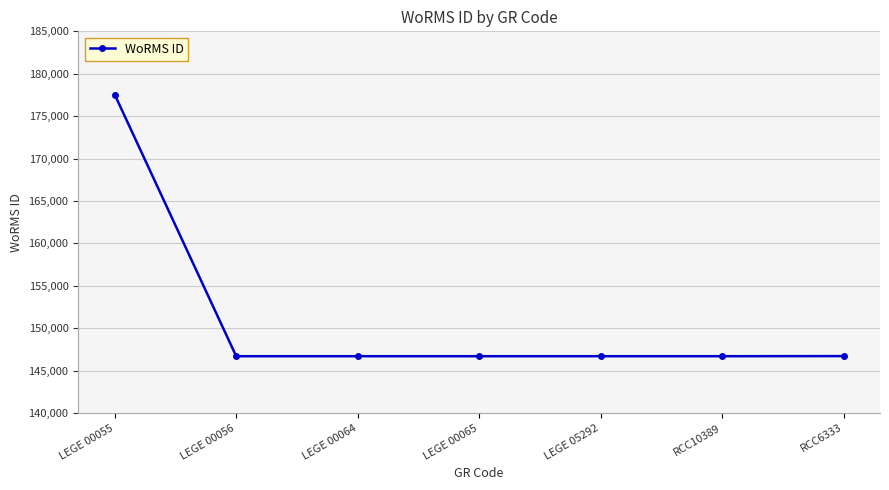

Is it true that the value at RCC10389 is 34401?

False